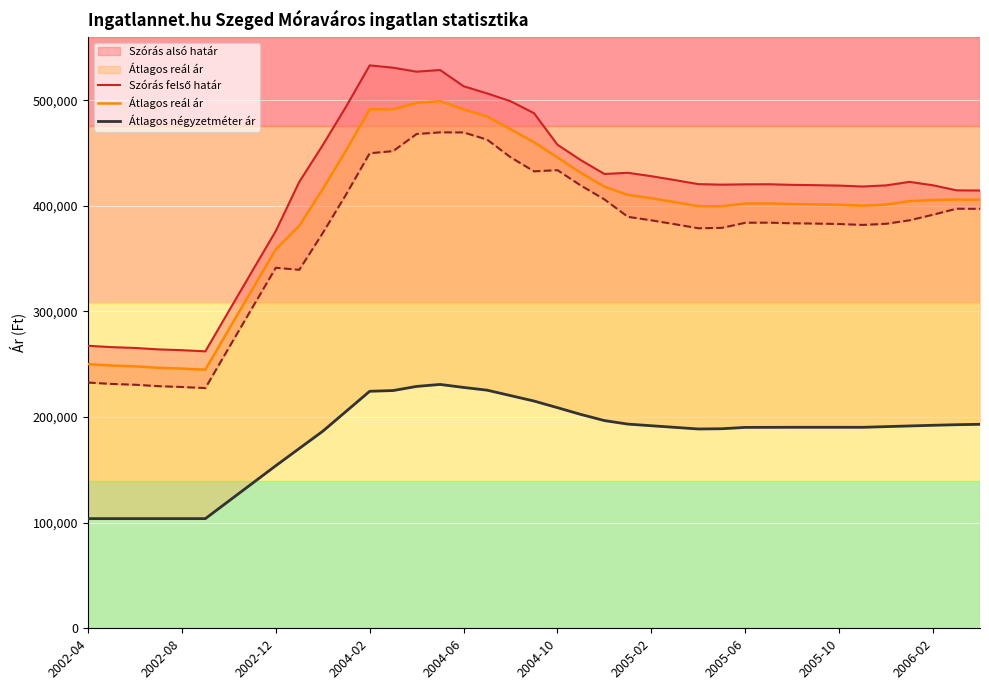

At which category is the sum across all series the highest?

15